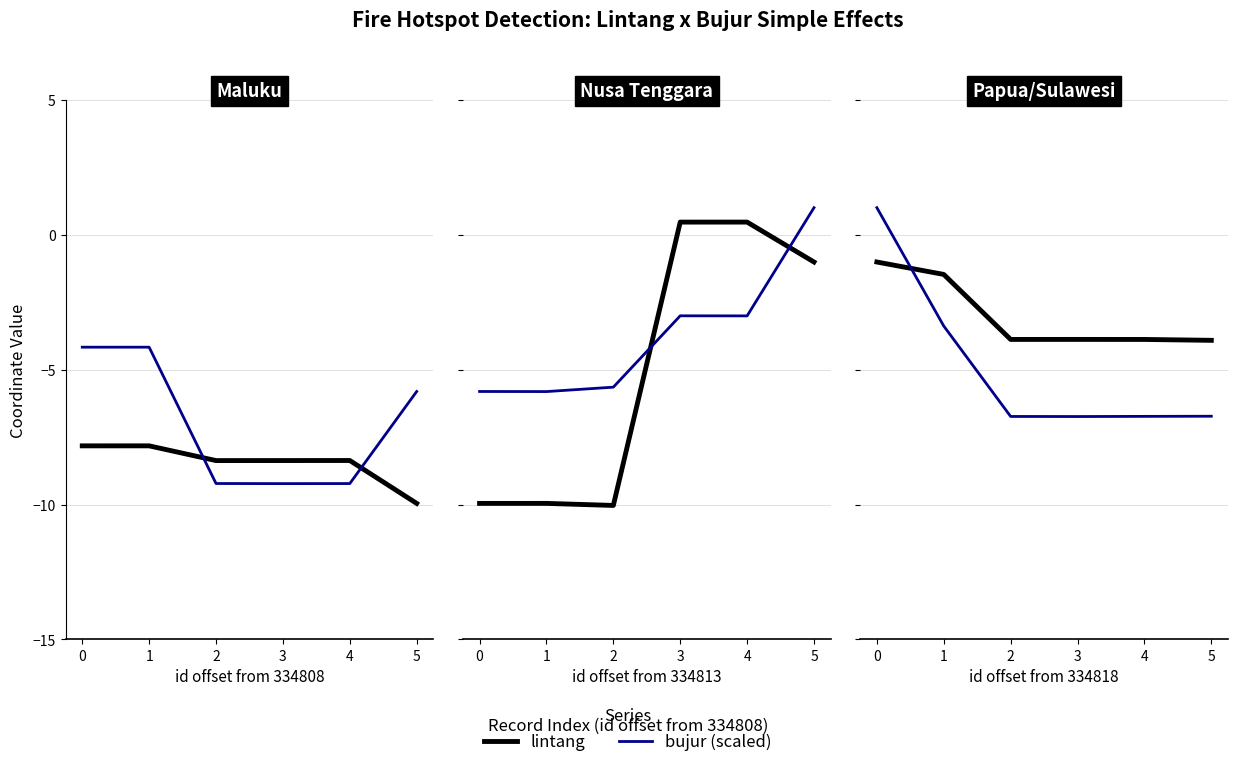

What is the maximum value shown in the chart?

1.0